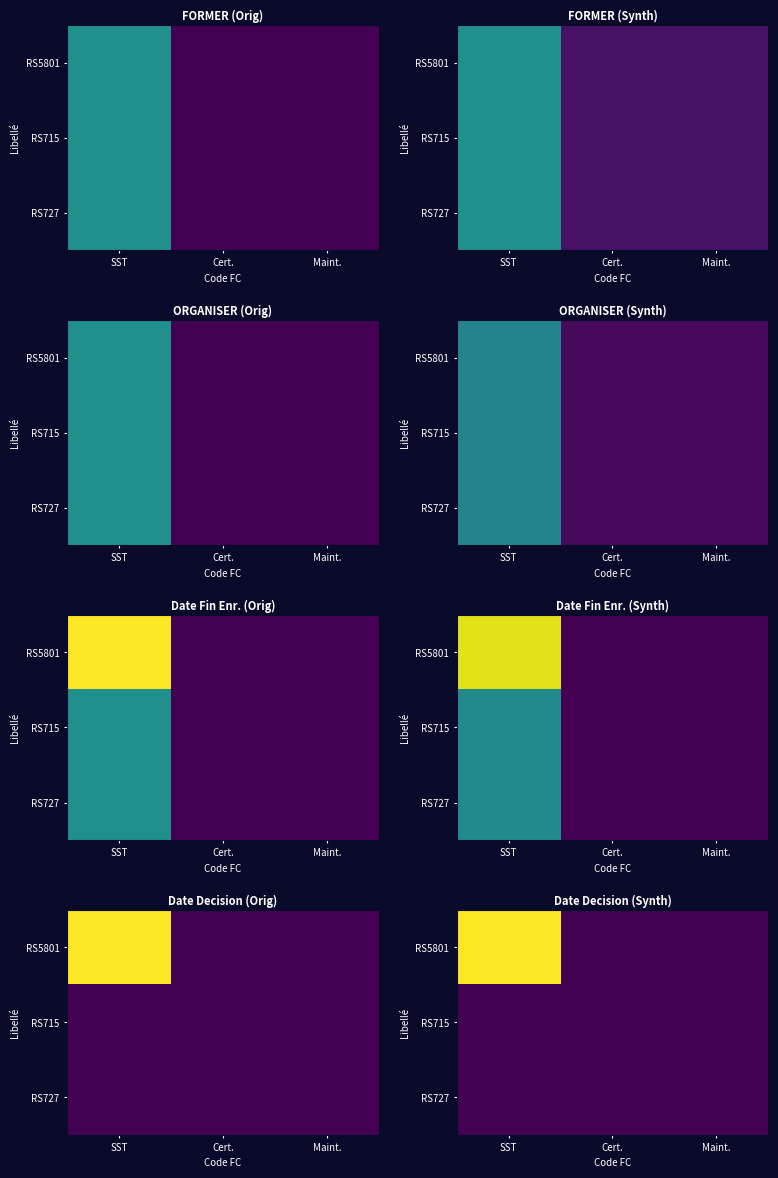

At which category does the chart reach its peak across all series?

SST